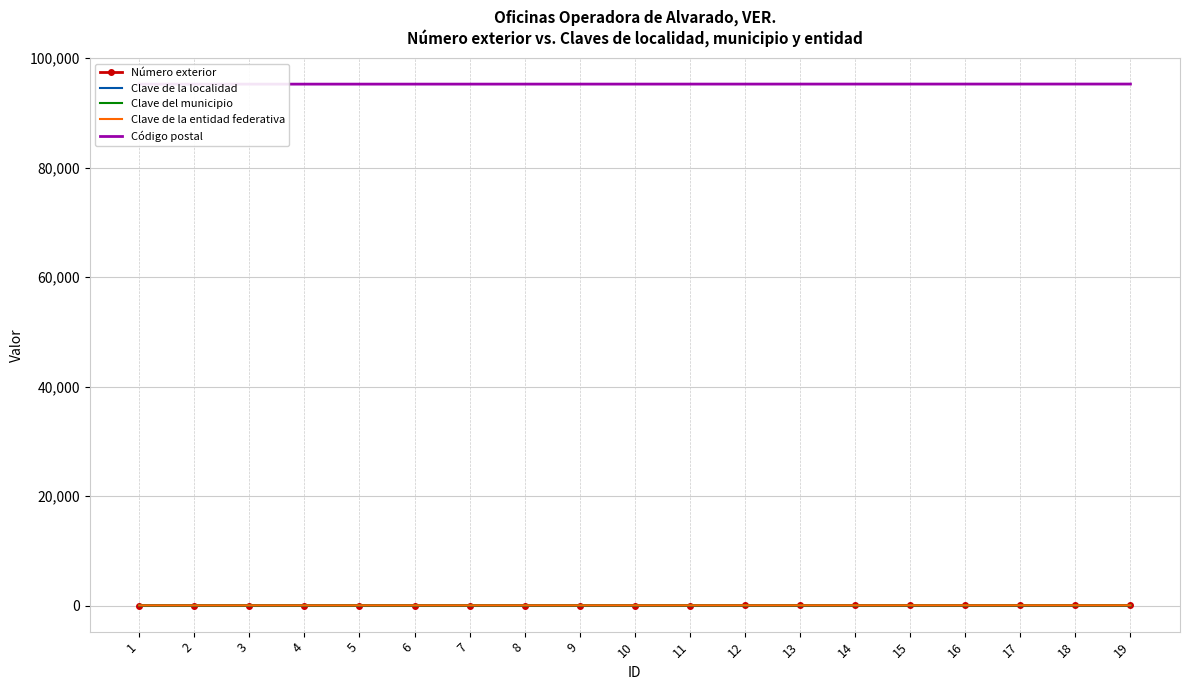

At which label is Clave de la localidad closest to 10?

10